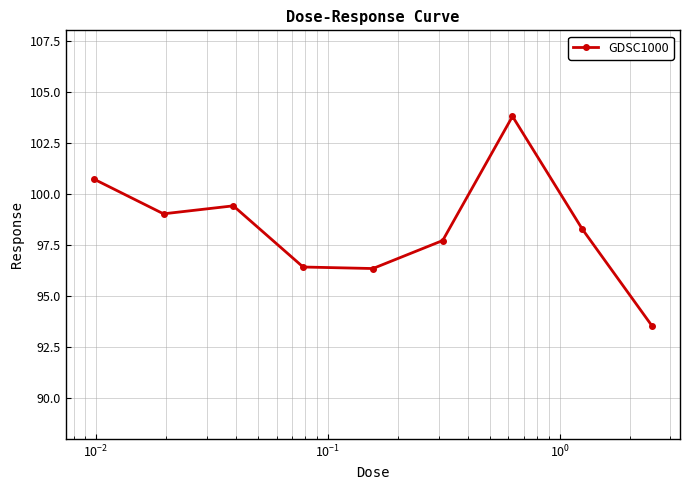

How many data points are less than 98?

4